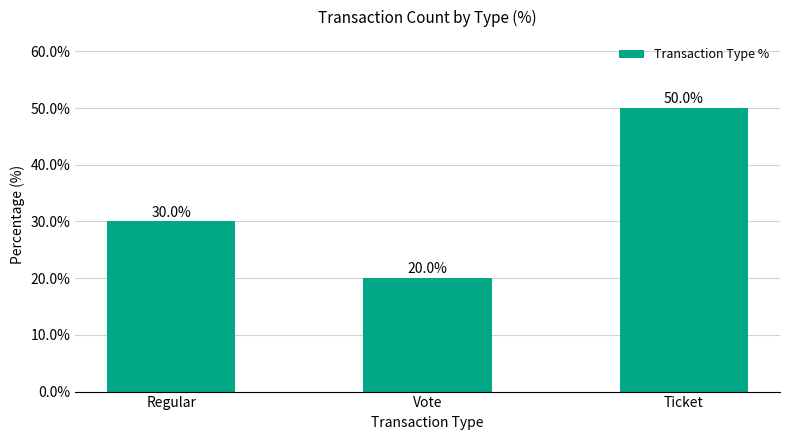

Which label corresponds to the smallest value in the chart?

Vote